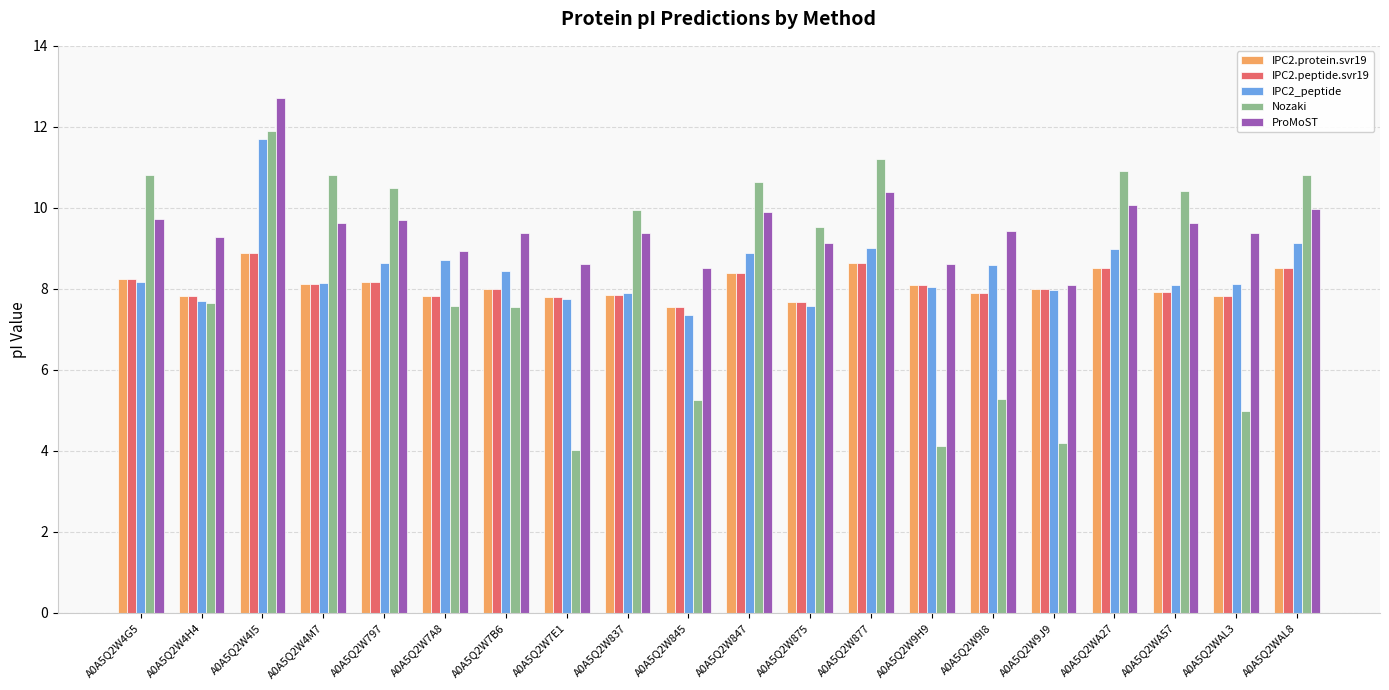

Count the number of data series in this chart.

5